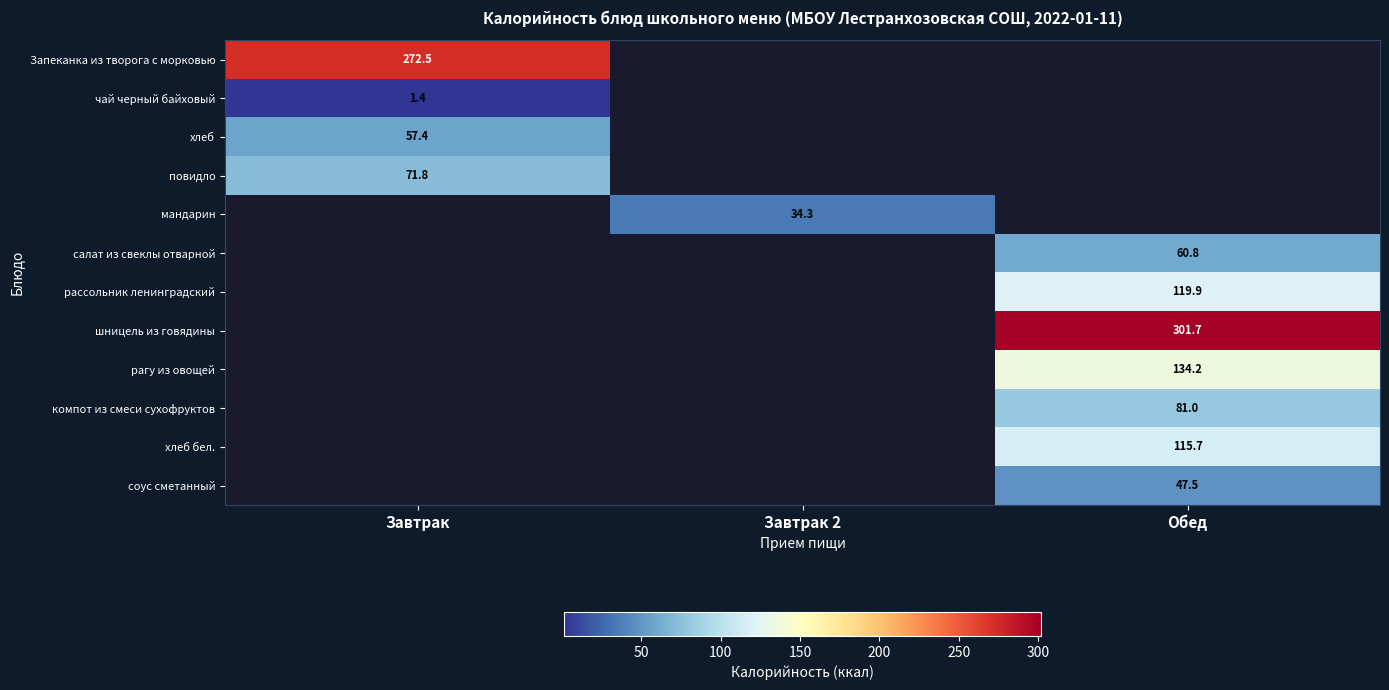

At how many categories does at least one series exceed 263?

2